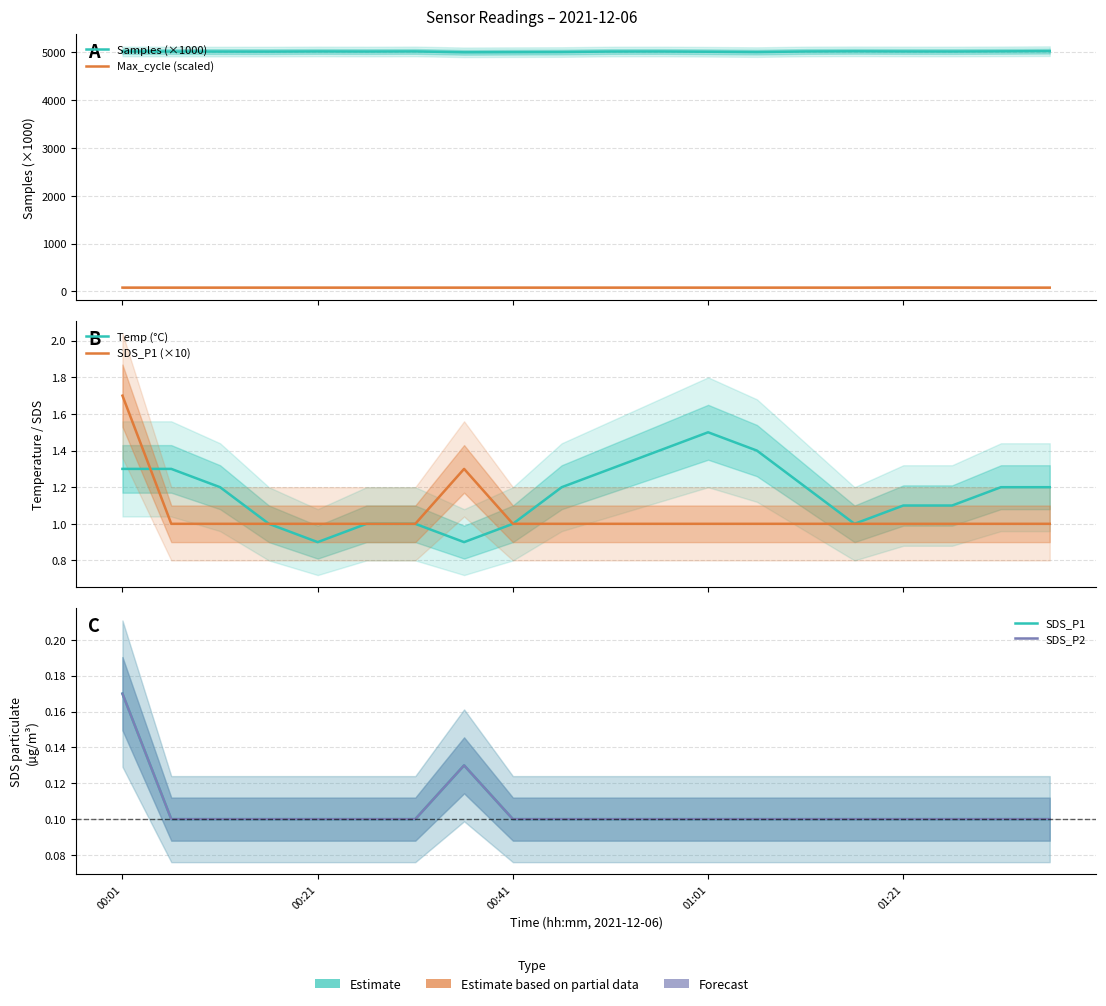

True or false: SDS_P2 and Samples (×1000) cross at least once.

False